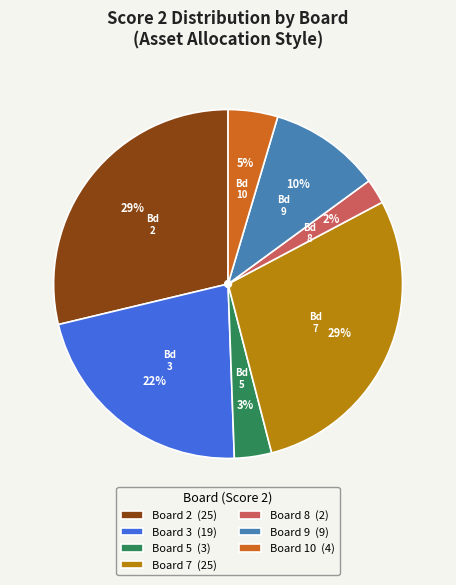

Do Board 10 (4) and Board 8 (2) together represent more than half of the pie?

No